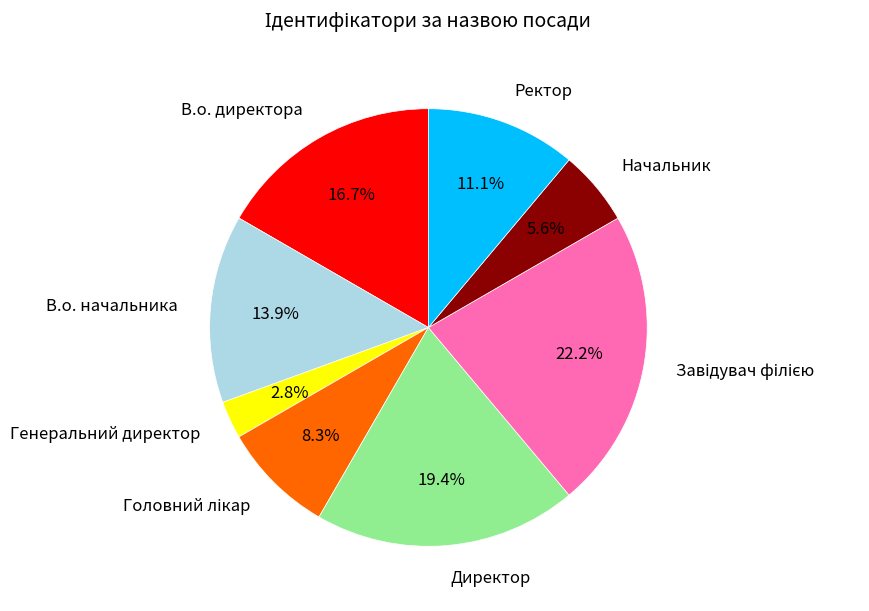

To the nearest percent, what is the average slice percentage?

12%